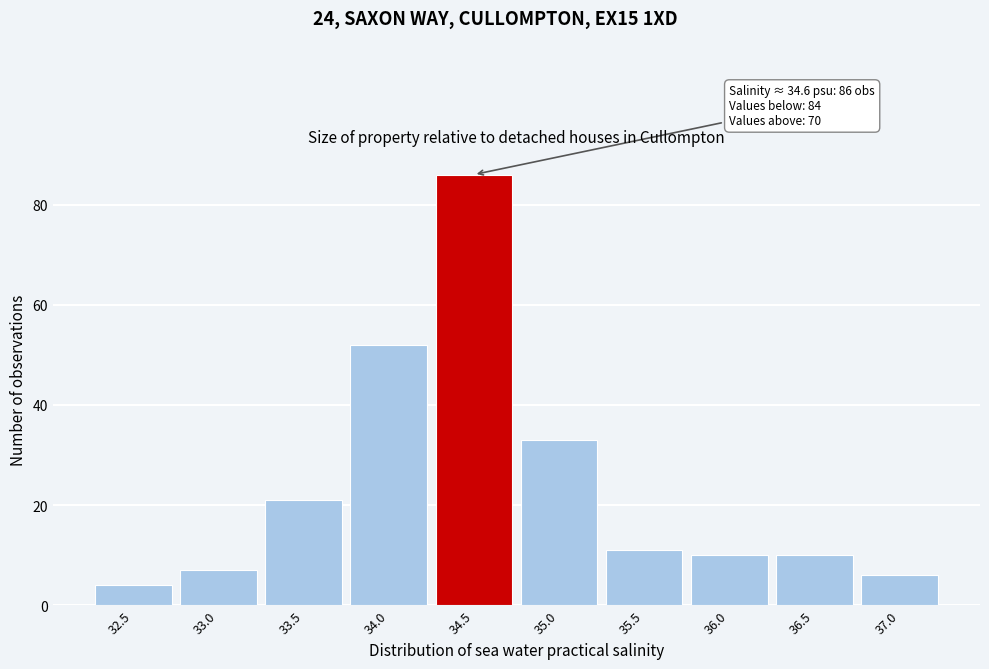

Reading left to right, extract all data points from this chart.

4	7	21	52	86	33	11	10	10	6